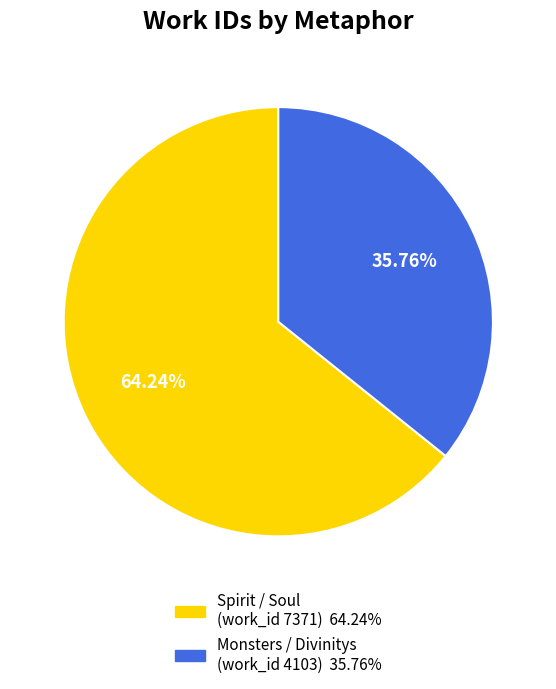

Is there any slice that represents more than half of the pie?

Yes